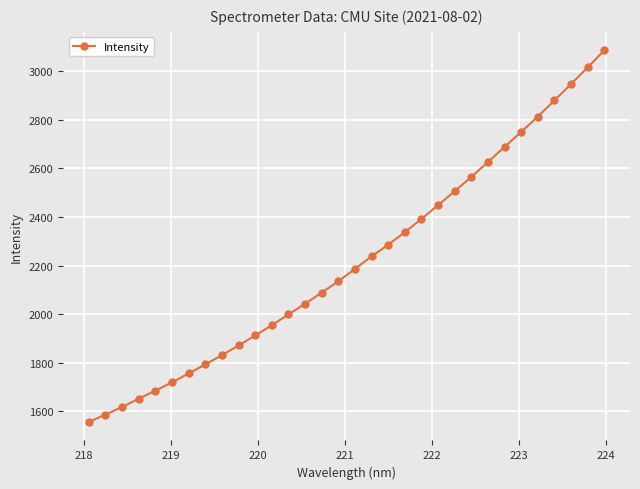

What is the difference between the maximum and minimum values?

1528.3